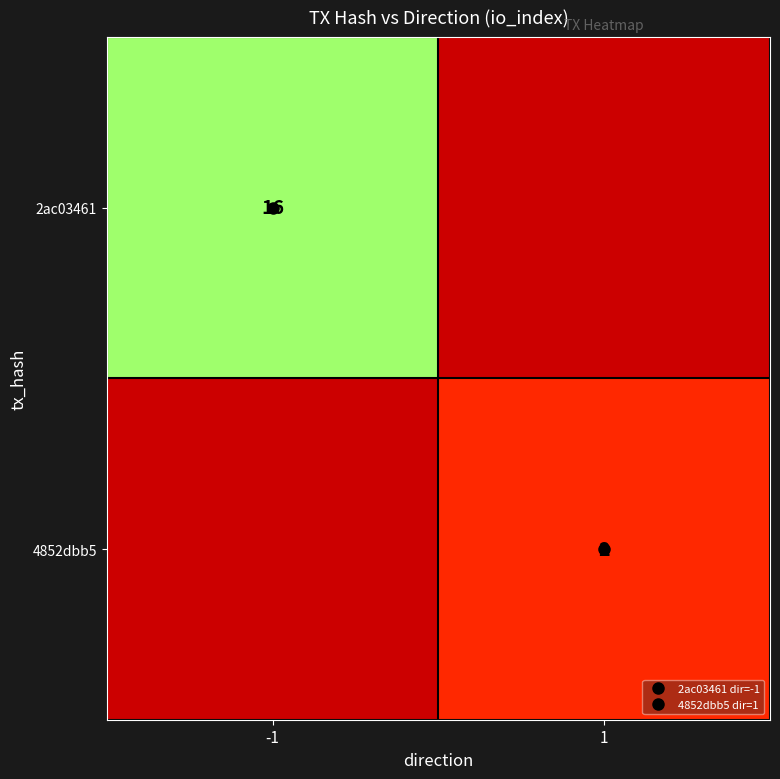

Is the value of 2ac03461 at -1 greater than the value of 4852dbb5 at 1?

Yes